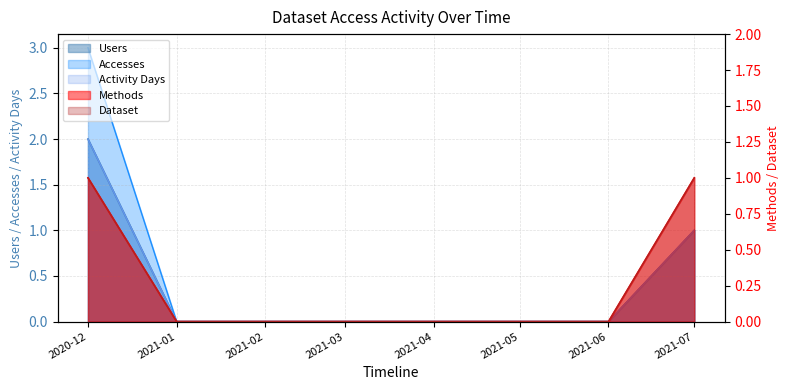

At which label is Dataset closest to 0?

2021-01